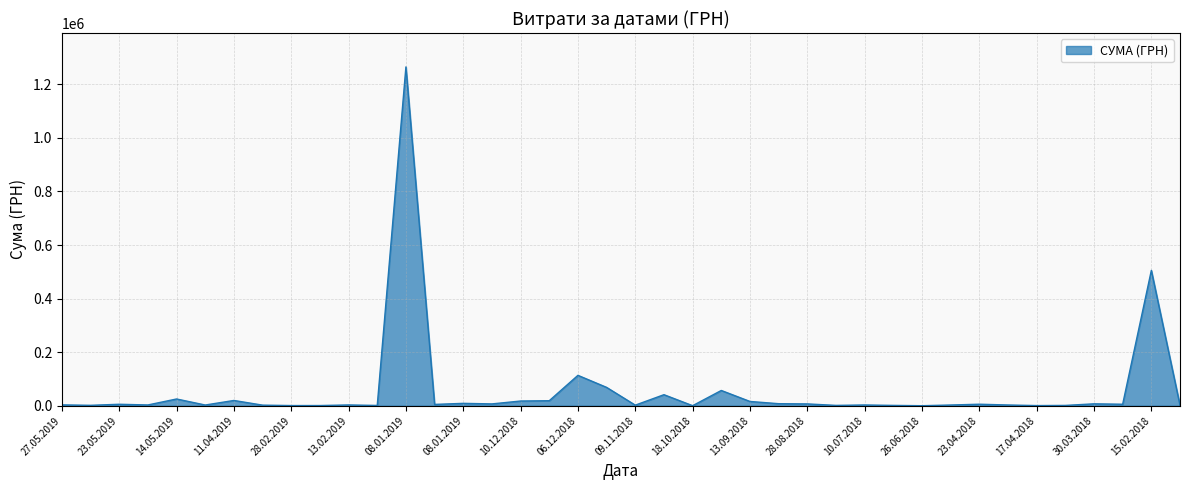

What is the greatest value displayed?

1265019.8